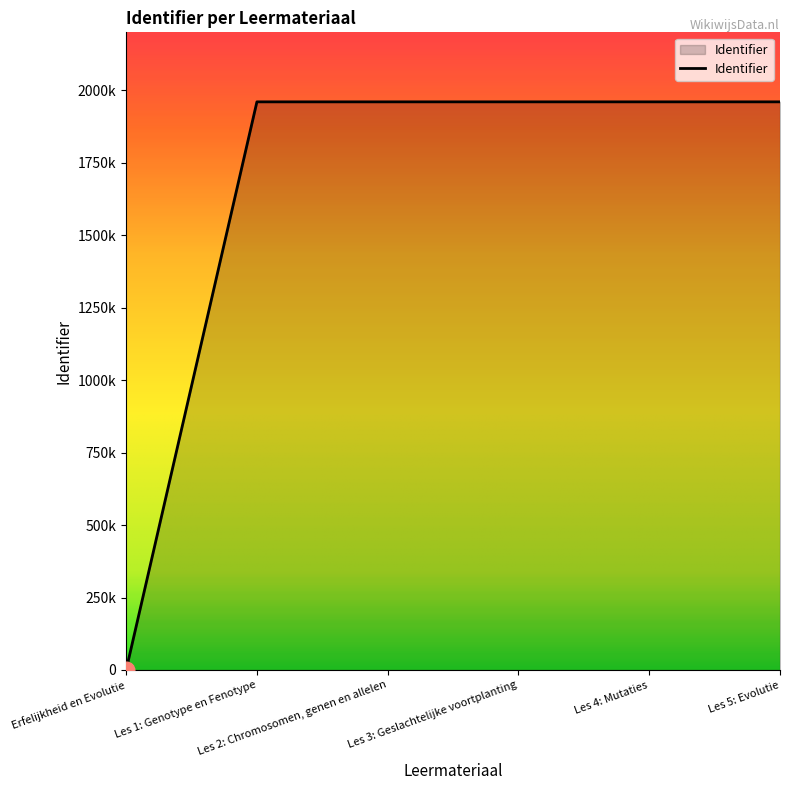

List the labels in order of value, largest first.

Les 4: Mutaties, Les 3: Geslachtelijke voortplanting, Les 5: Evolutie, Les 2: Chromosomen, genen en allelen, Les 1: Genotype en Fenotype, Erfelijkheid en Evolutie